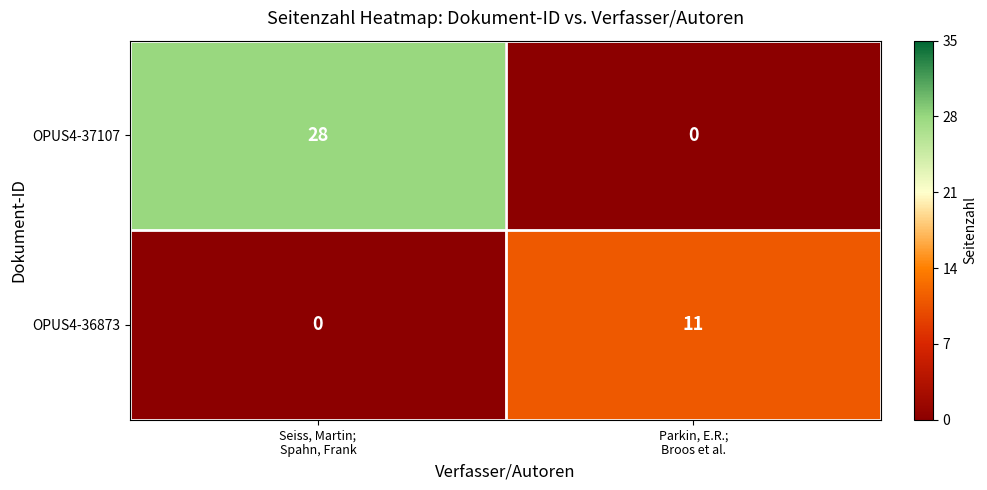

Reading right to left, extract all data points from this chart.

OPUS4-37107: 0	28
OPUS4-36873: 11	0